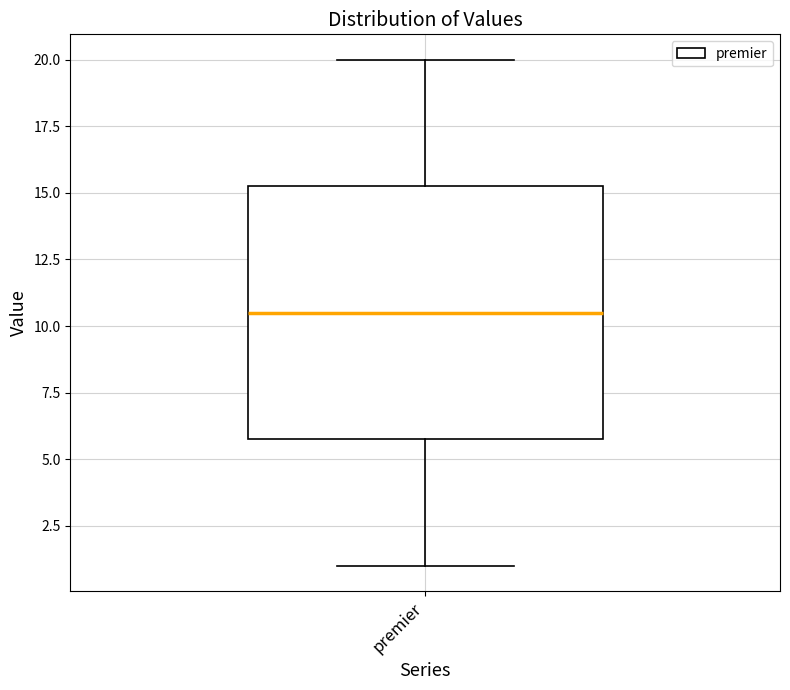

Transcribe this box plot: give where the median line is, the range the box spans, and where the two whiskers end, as read against the y-axis. The values are not printed on the chart, so give them approximately, as read against the axis.

median 10.5, box 6.0 to 15.5, whiskers 1.0 to 20.0